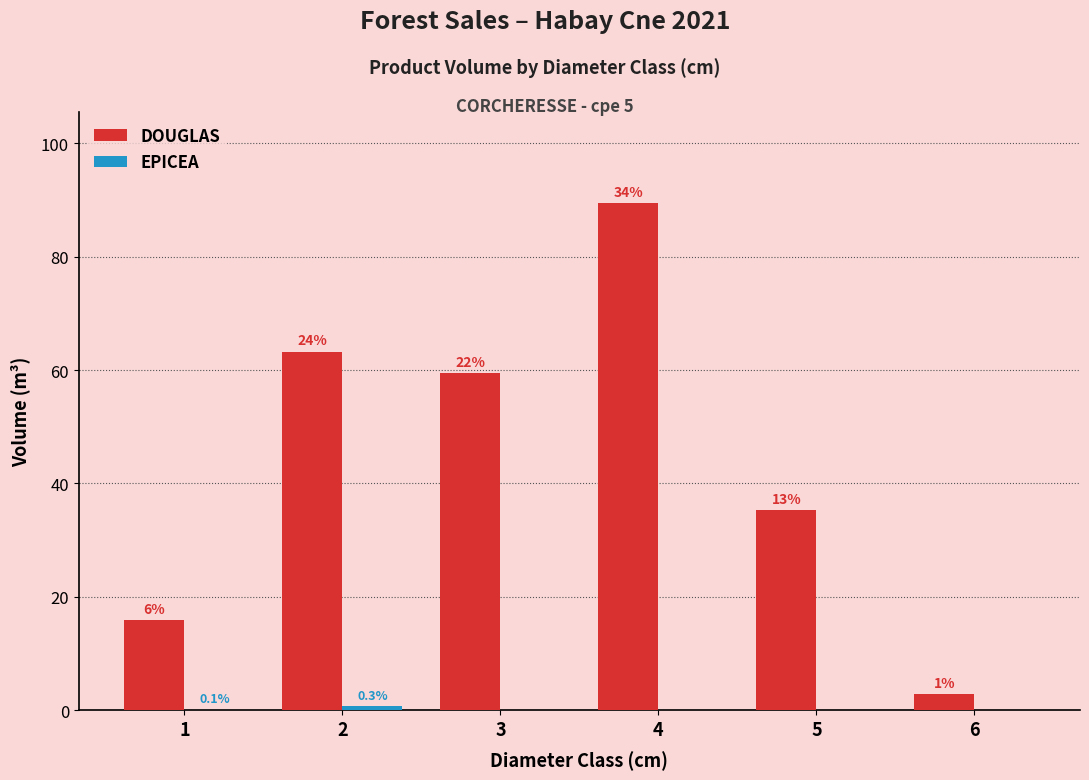

What is the average value of the EPICEA series?

0.1